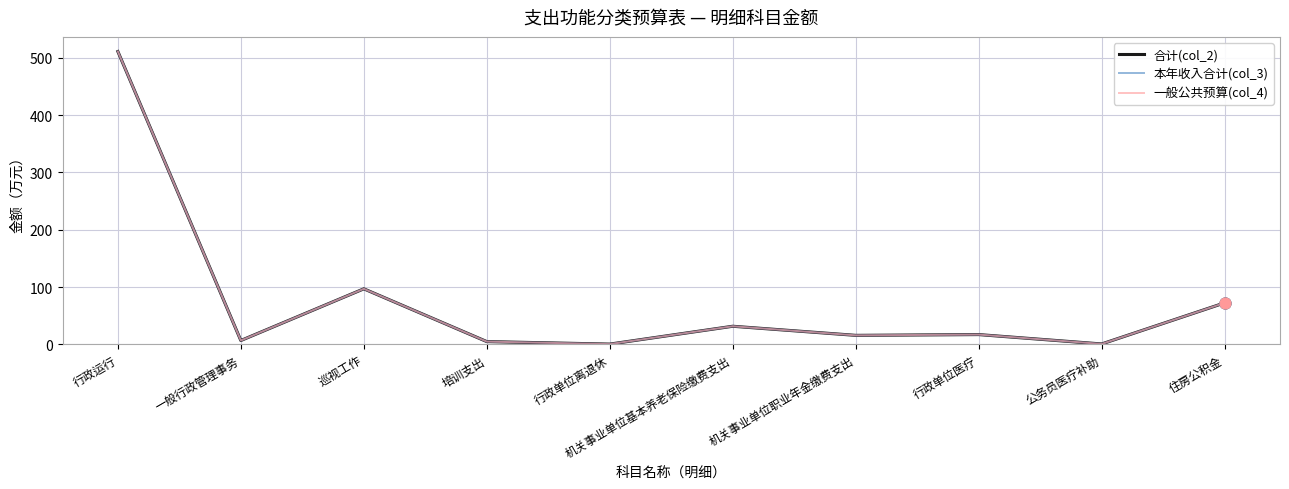

Which series has the largest total across all categories?

合计(col_2)